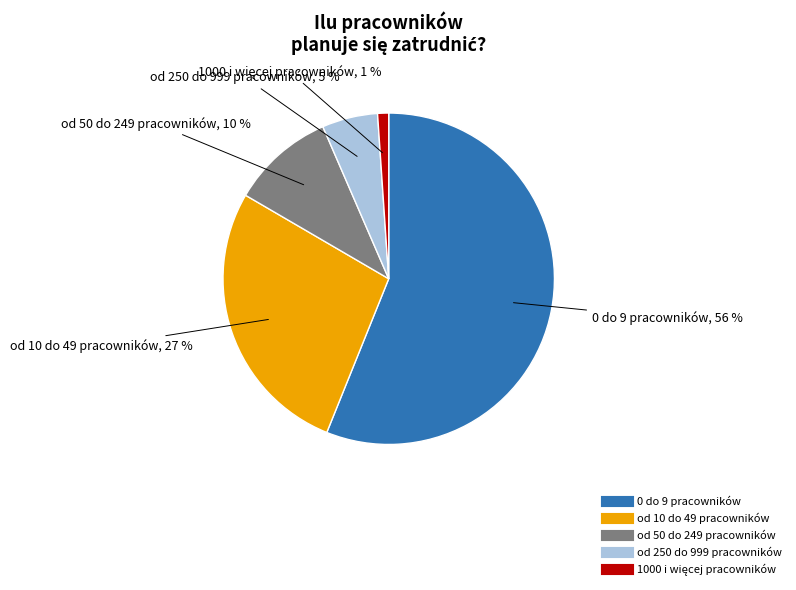

How many segments does this pie chart have?

5